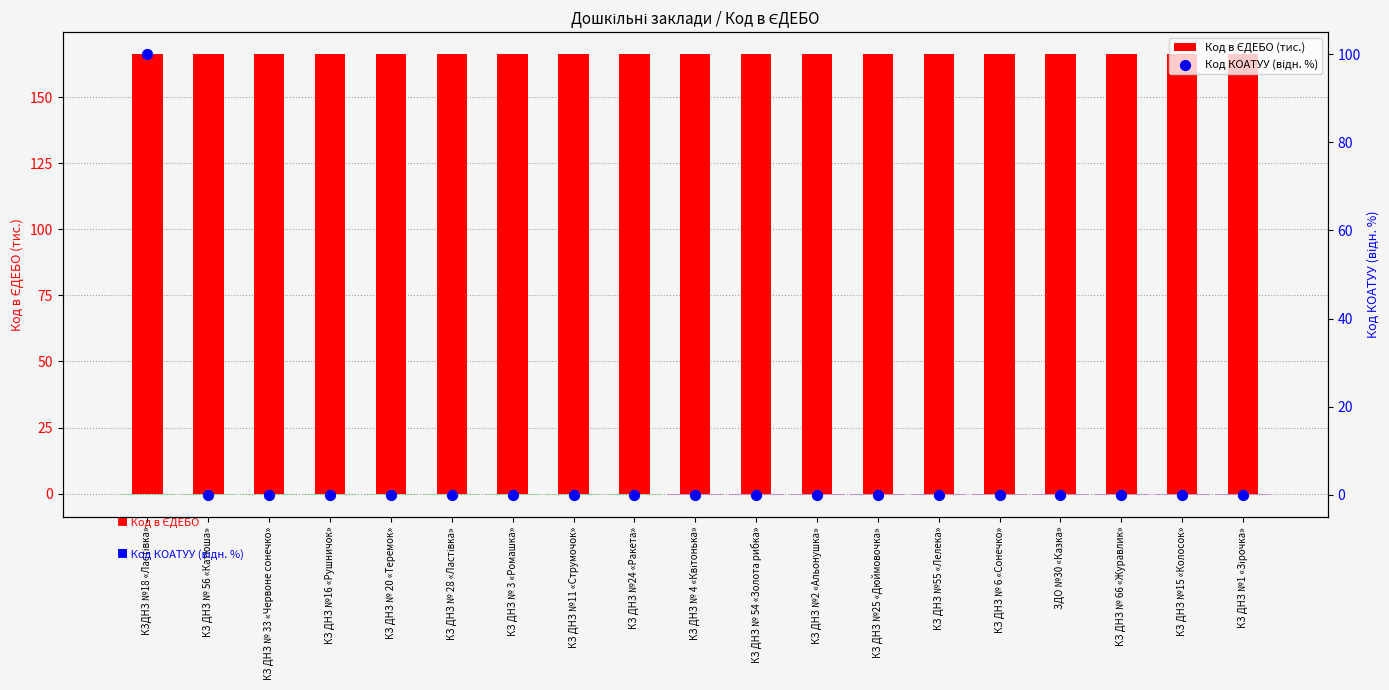

Which series has the largest total across all categories?

Код в ЄДЕБО (тис.)